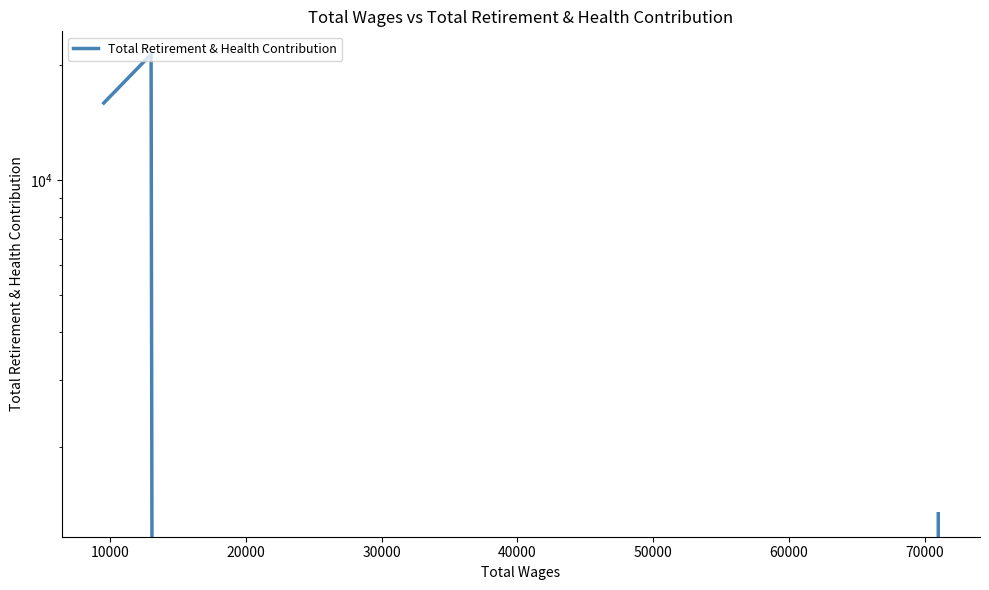

What is the greatest value displayed?

21307